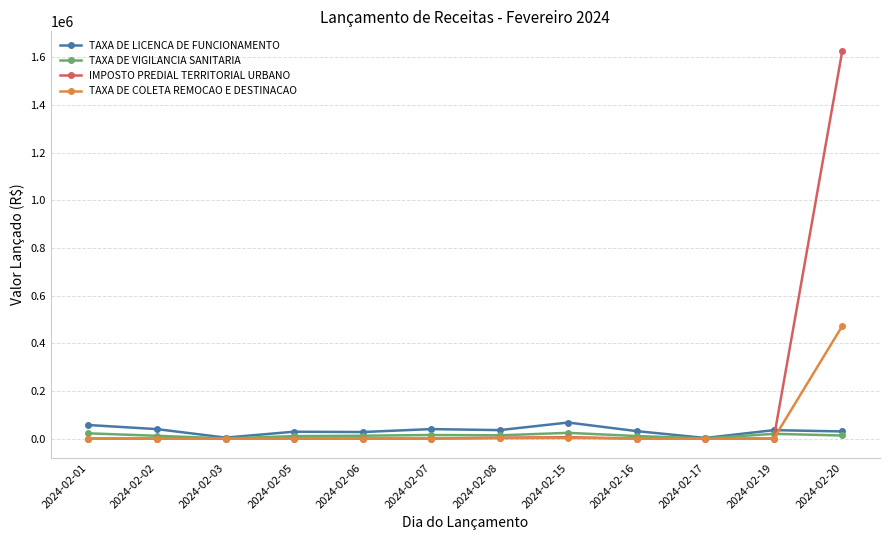

What is the highest value of the IMPOSTO PREDIAL TERRITORIAL URBANO series?

1627566.1